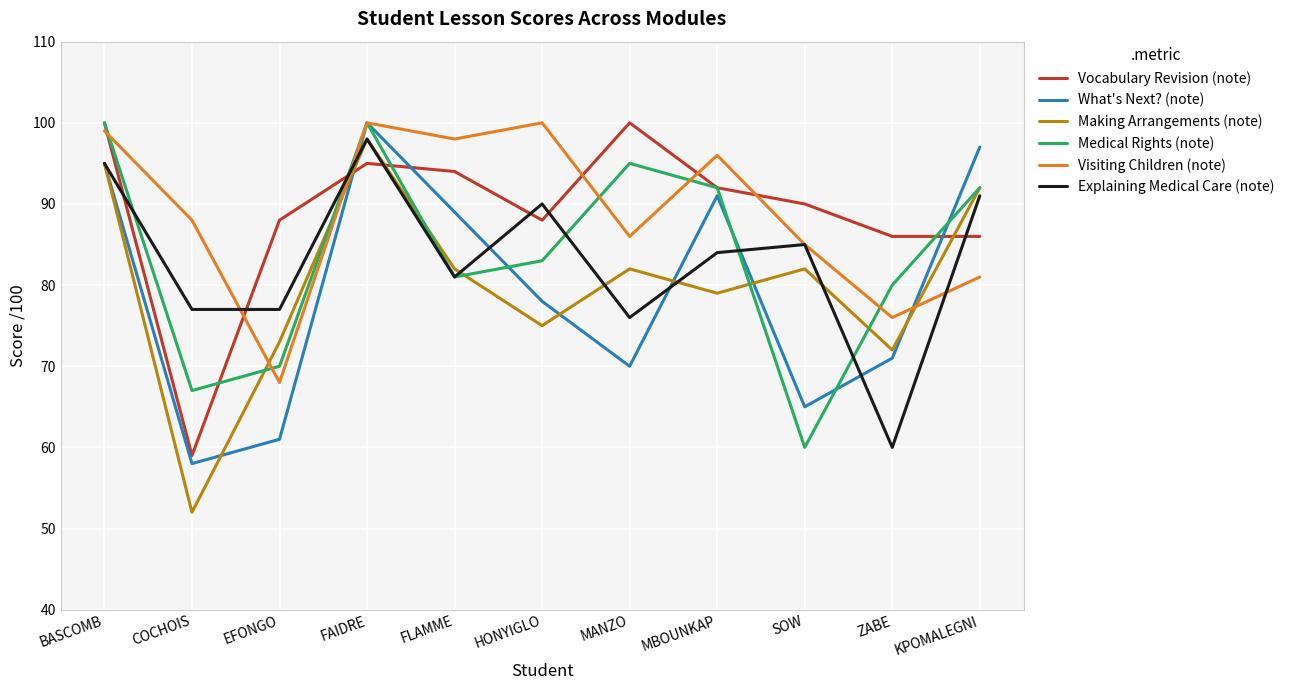

Which series ends up on top after the final intersection of Explaining Medical Care (note) and Visiting Children (note)?

Explaining Medical Care (note)